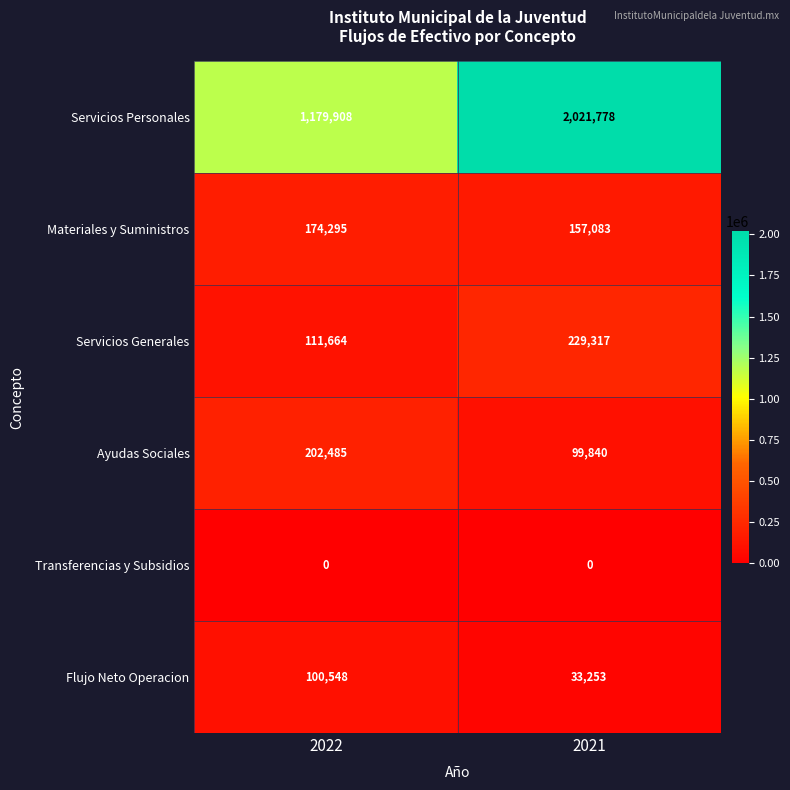

What is the sum of all Materiales y Suministros values?

331378